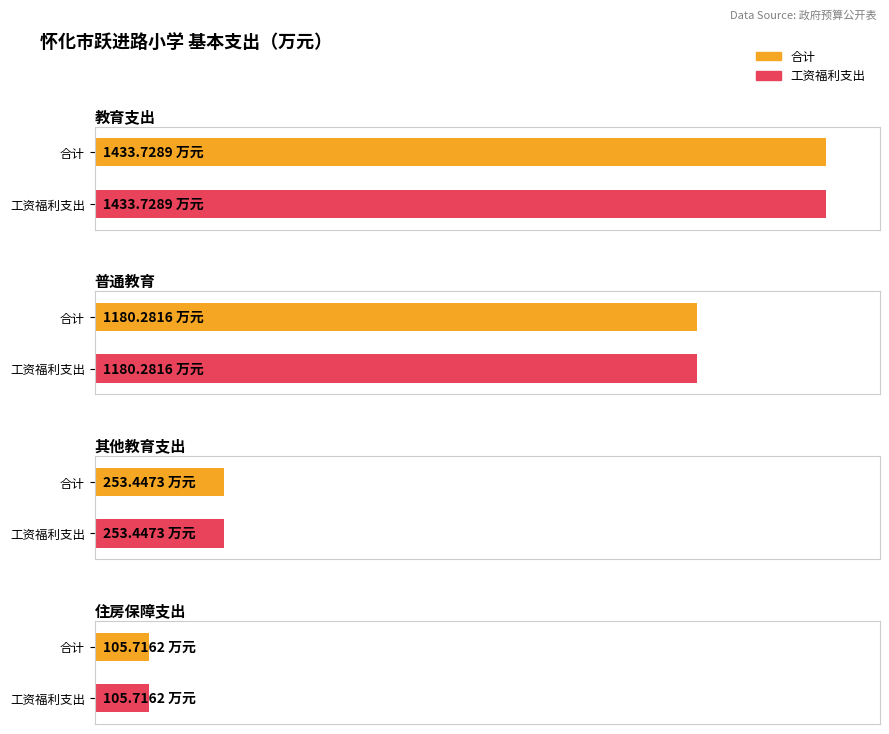

What value does the 工资福利支出 series have at 其他教育支出?

253.4